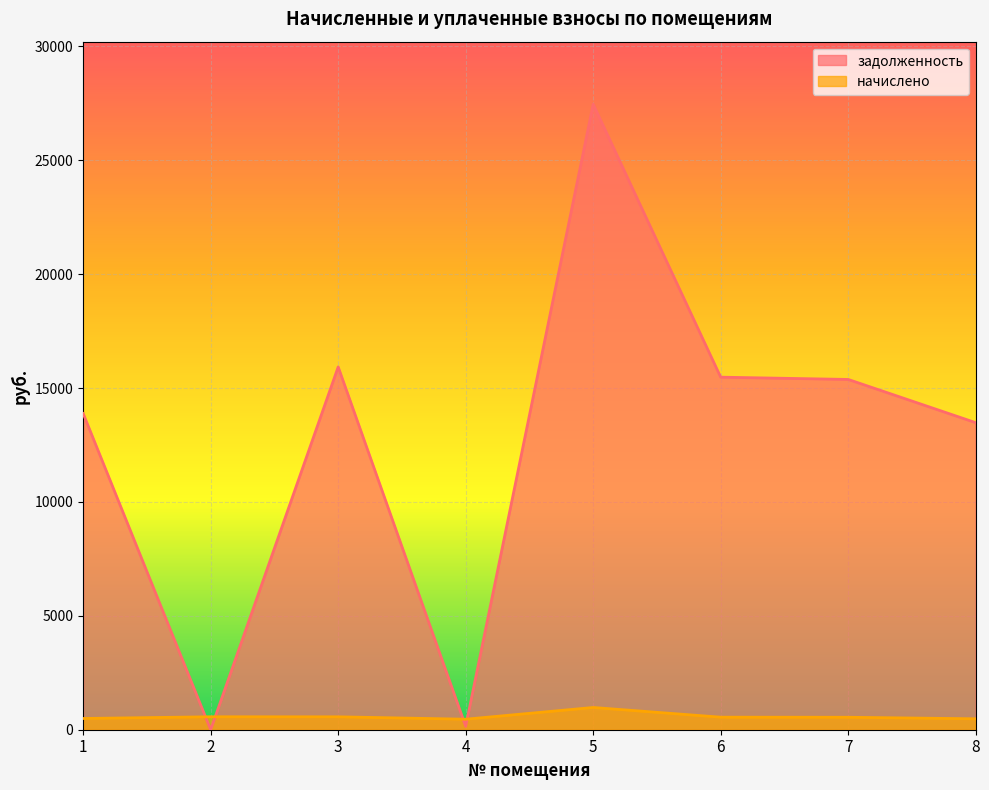

What are all the series names shown in the legend?

задолженность, начислено